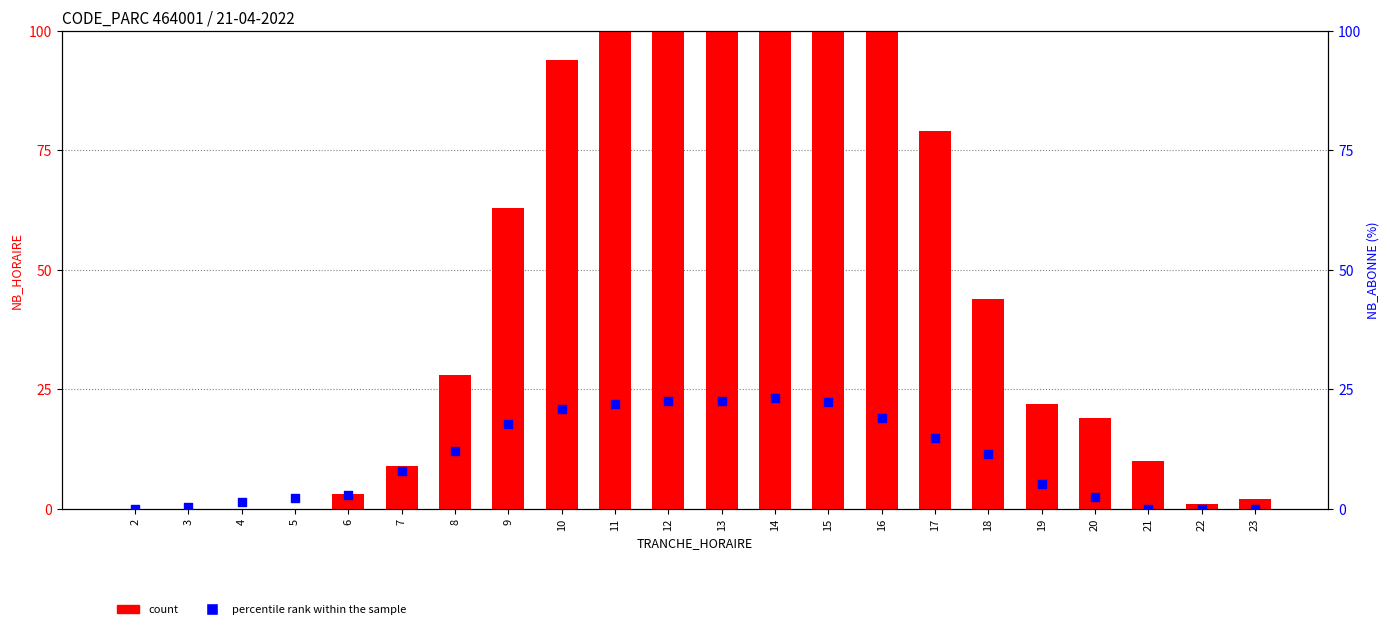

What are all the series names shown in the legend?

count, percentile rank within the sample